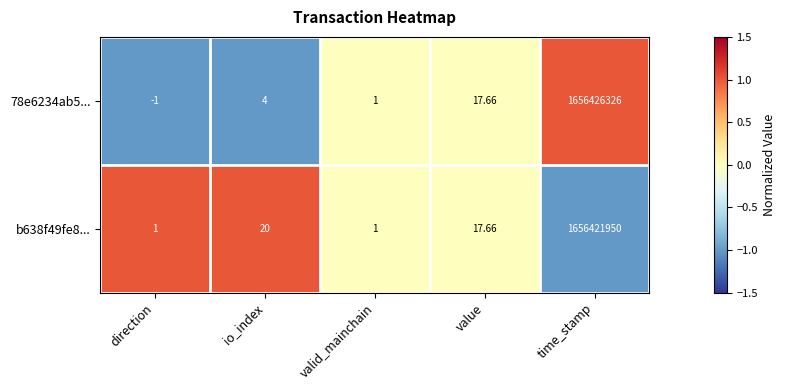

At which label is b638f49fe8... closest to 828210975?

io_index